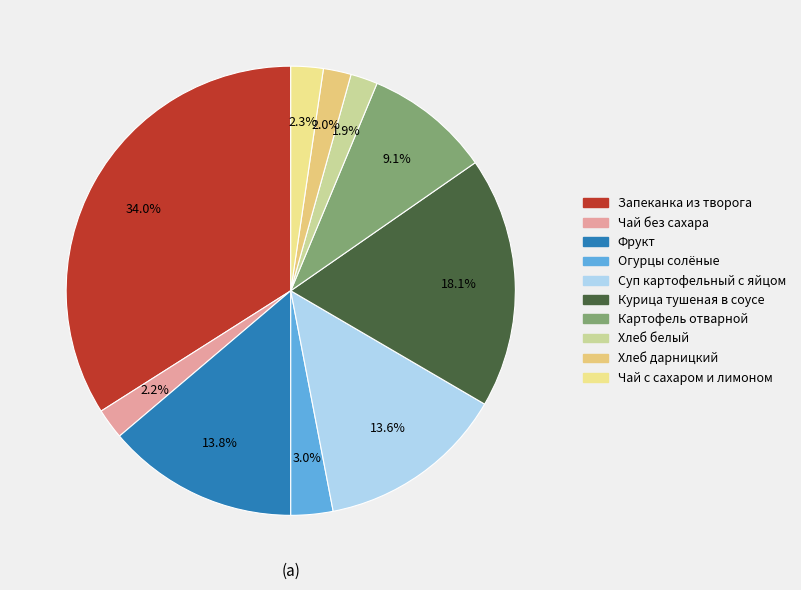

How many segments does this pie chart have?

10